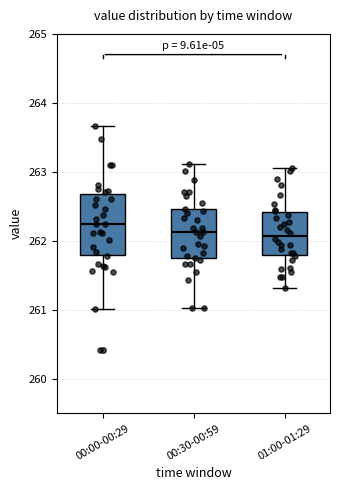

Which box is the tallest, from its lower edge to its upper edge?

00:00-00:29